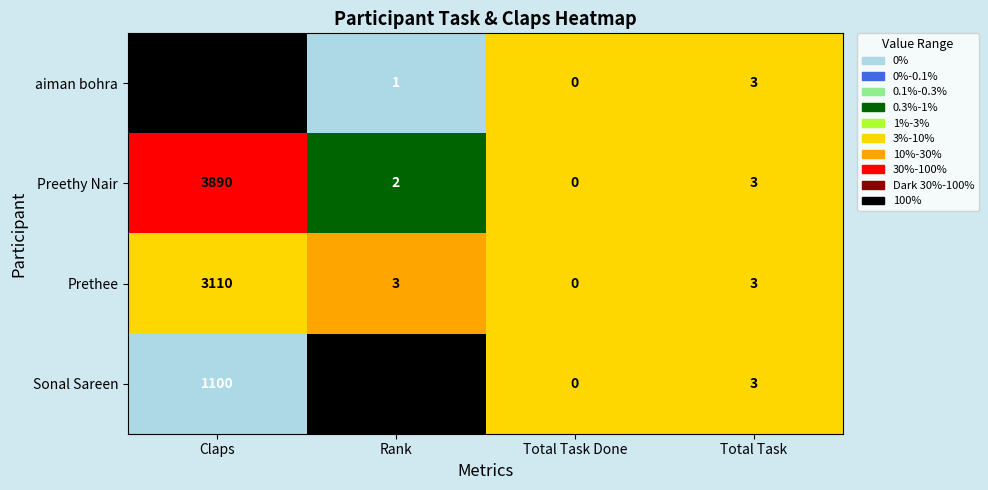

Count the number of data series in this chart.

4